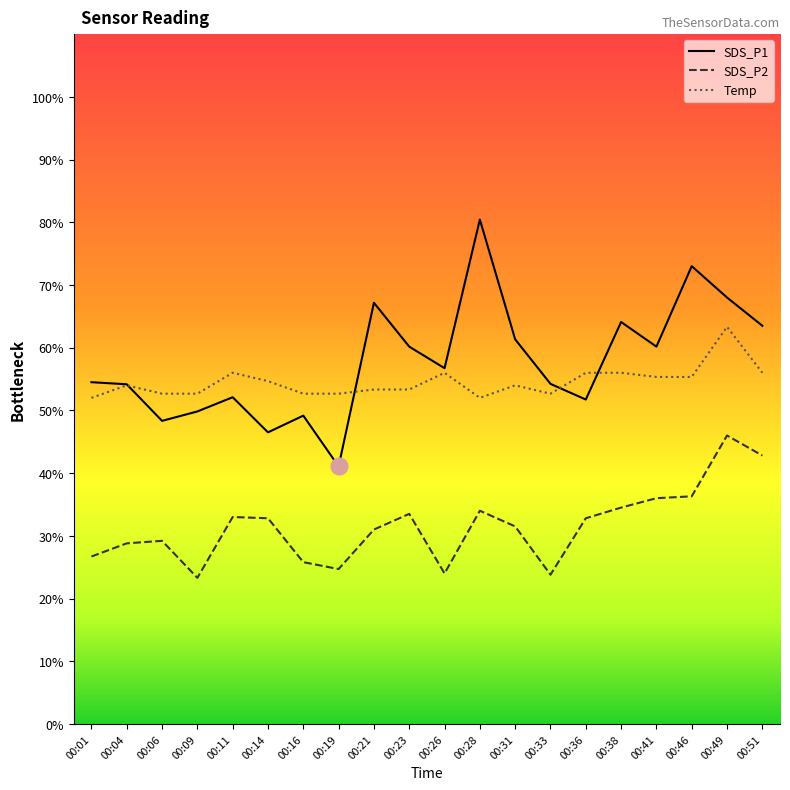

Rank the series by their maximum value, from highest to lowest.

SDS_P1, Temp, SDS_P2